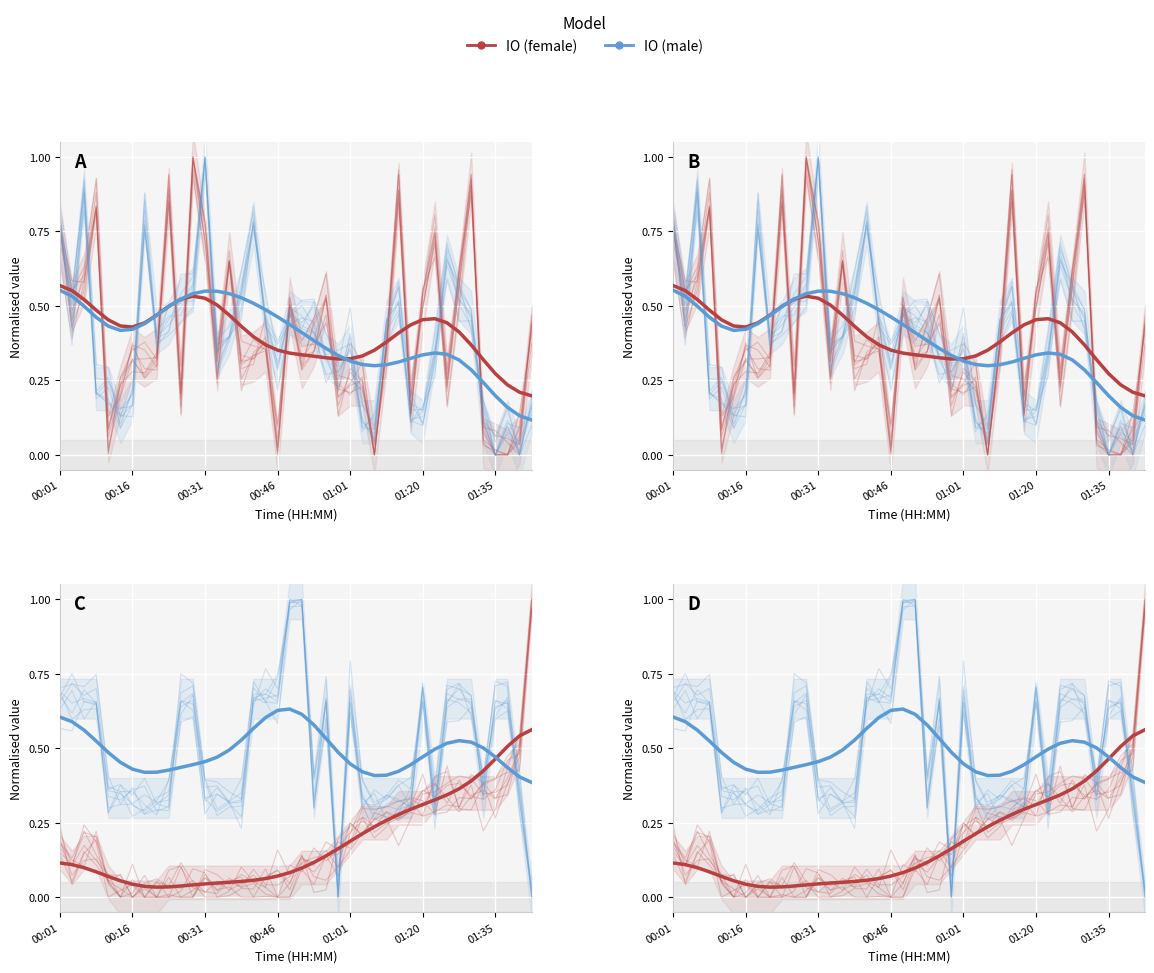

What is the difference between the second highest and second lowest values in the IO (female) series?

0.3